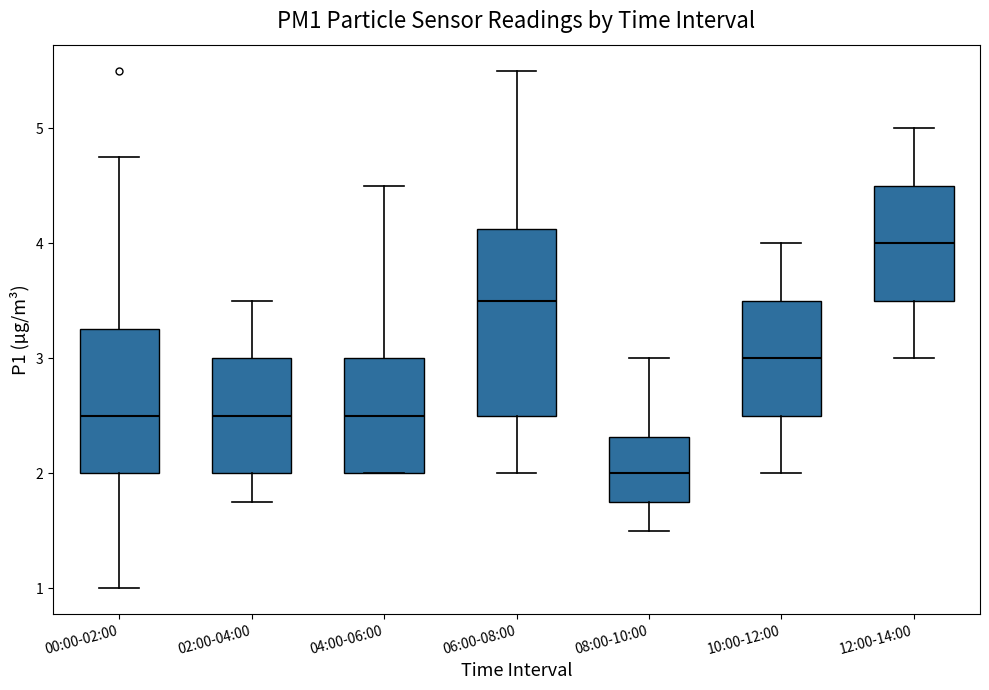

Which box has the lowest median line?

08:00-10:00